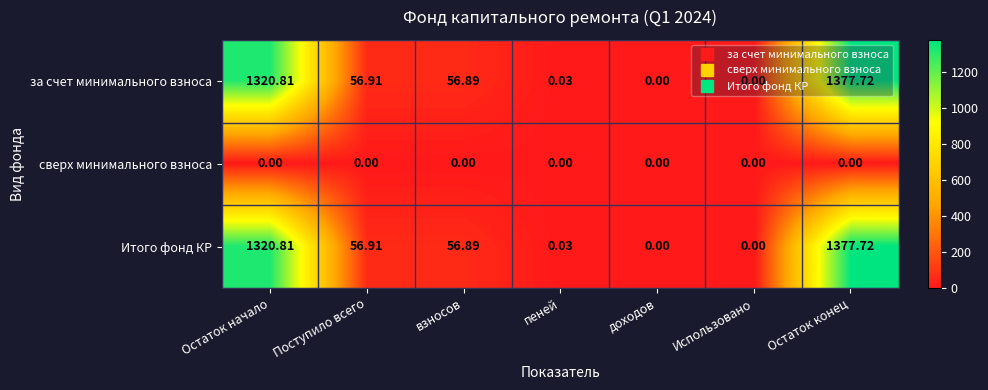

At which category is the sum across all series the highest?

Остаток конец